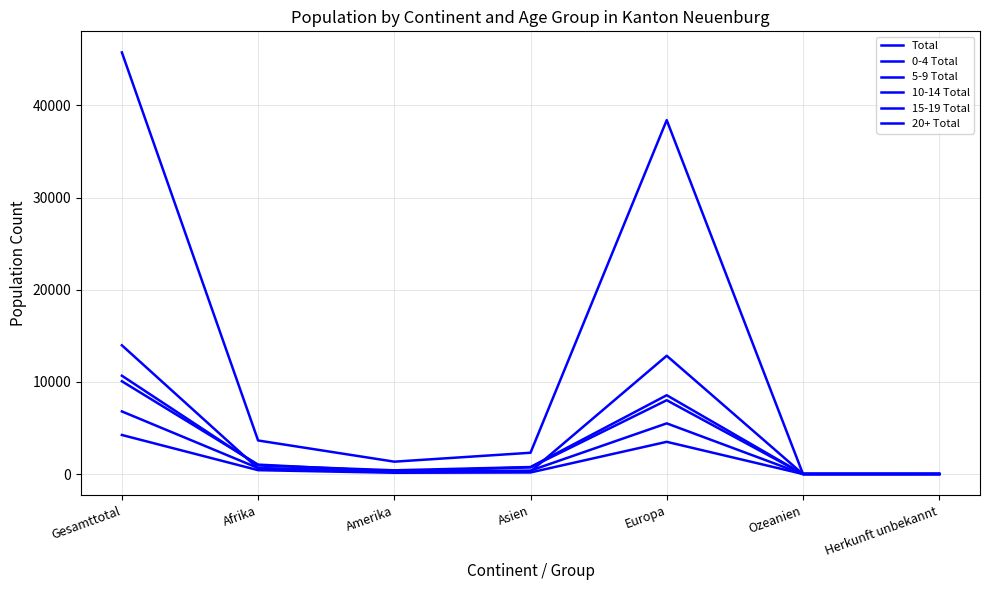

Reading left to right, list all the values displayed in this chart.

Total: 45754	3644	1345	2313	38406	22	24
0-4 Total: 10672	936	409	763	8556	4	4
5-9 Total: 10070	1026	282	729	8013	9	11
10-14 Total: 6798	653	266	373	5501	2	3
15-19 Total: 4241	423	141	173	3498	6	0
20+ Total: 13973	606	247	275	12838	1	6